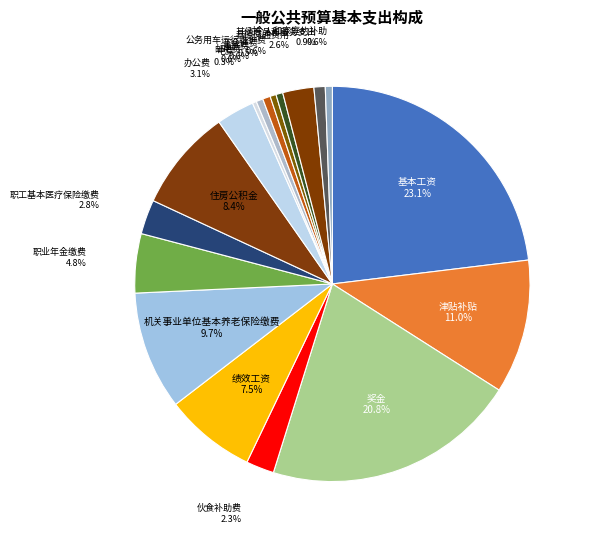

What portion of the pie excludes 津贴补贴?

89.0%